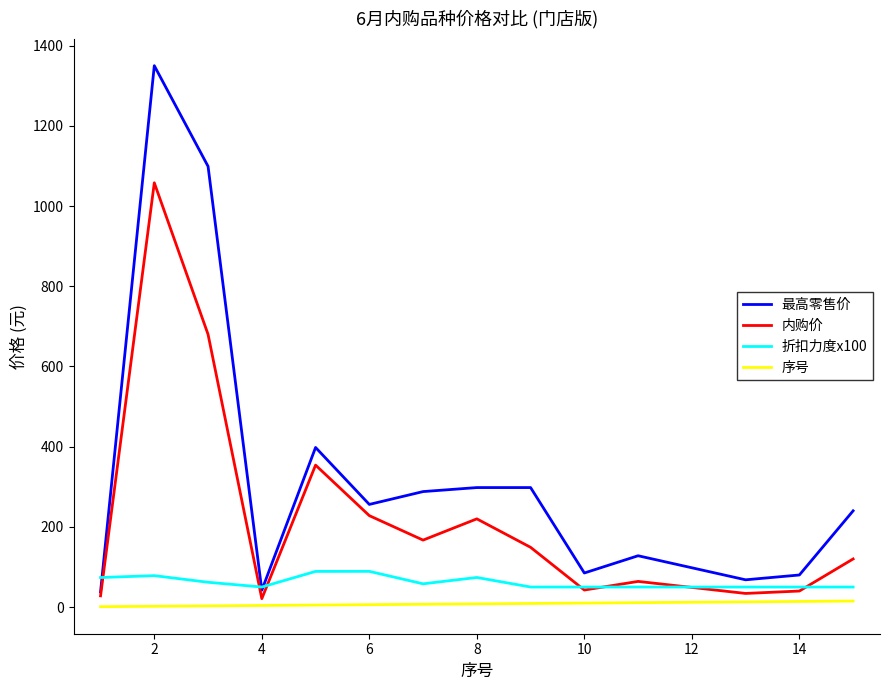

What is the maximum value for 内购价?

1058.0